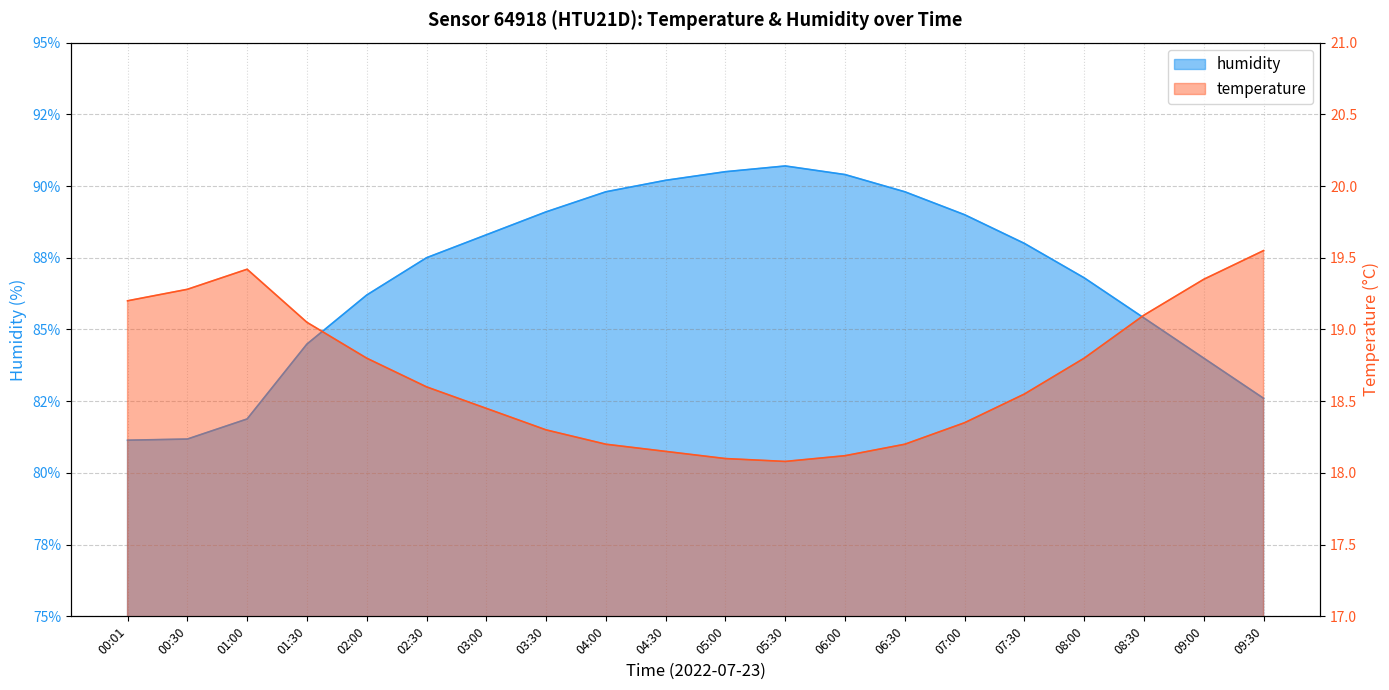

At which label does humidity reach its minimum?

00:01